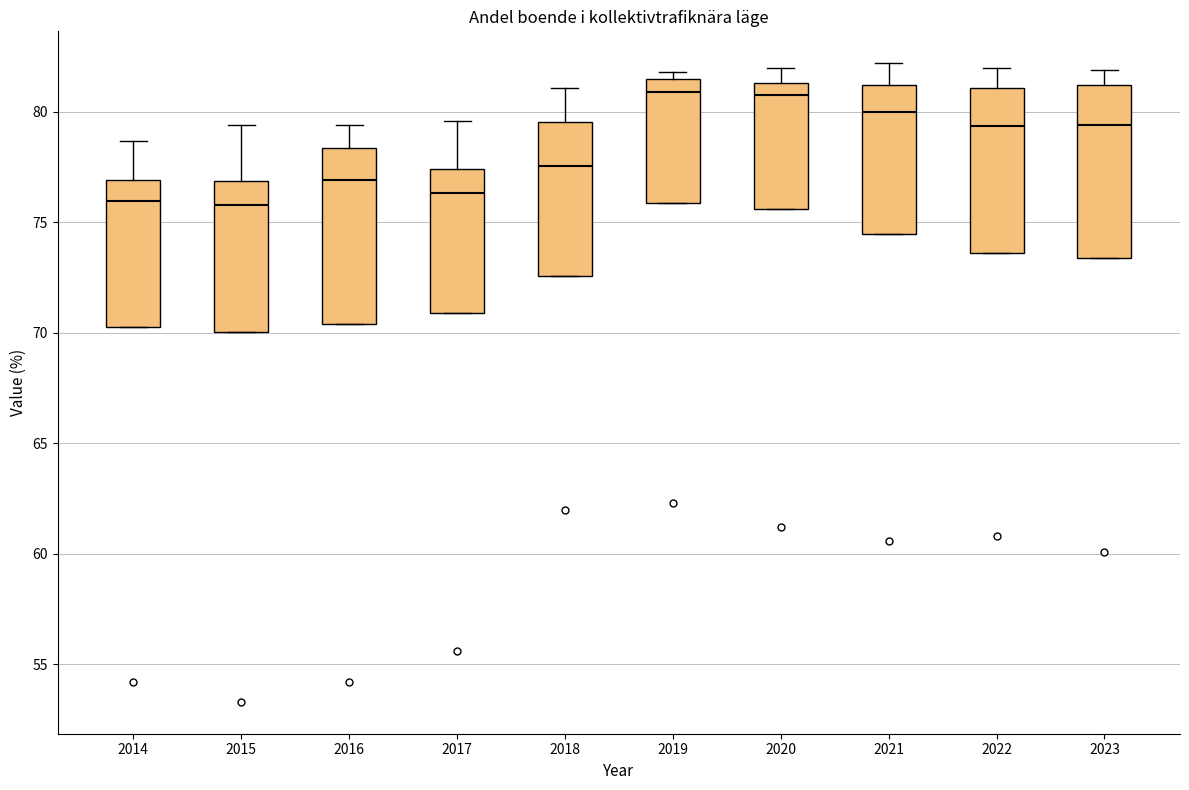

Reading left to right, read every box against the y-axis: the position of its median line, the range the box covers, and the ends of its whiskers. The values are not printed on the chart, so give them approximately, as read against the axis.

2014: median 76.0, box 70.5 to 77.0, whiskers 70.5 to 78.5
2015: median 76.0, box 70.0 to 77.0, whiskers 70.0 to 79.5
2016: median 77.0, box 70.5 to 78.5, whiskers 70.5 to 79.5
2017: median 76.5, box 71.0 to 77.5, whiskers 71.0 to 79.5
2018: median 77.5, box 72.5 to 79.5, whiskers 72.5 to 81.0
2019: median 81.0, box 76.0 to 81.5, whiskers 76.0 to 82.0
2020: median 81.0, box 75.5 to 81.5, whiskers 75.5 to 82.0
2021: median 80.0, box 74.5 to 81.0, whiskers 74.5 to 82.0
2022: median 79.5, box 73.5 to 81.0, whiskers 73.5 to 82.0
2023: median 79.5, box 73.5 to 81.0, whiskers 73.5 to 82.0